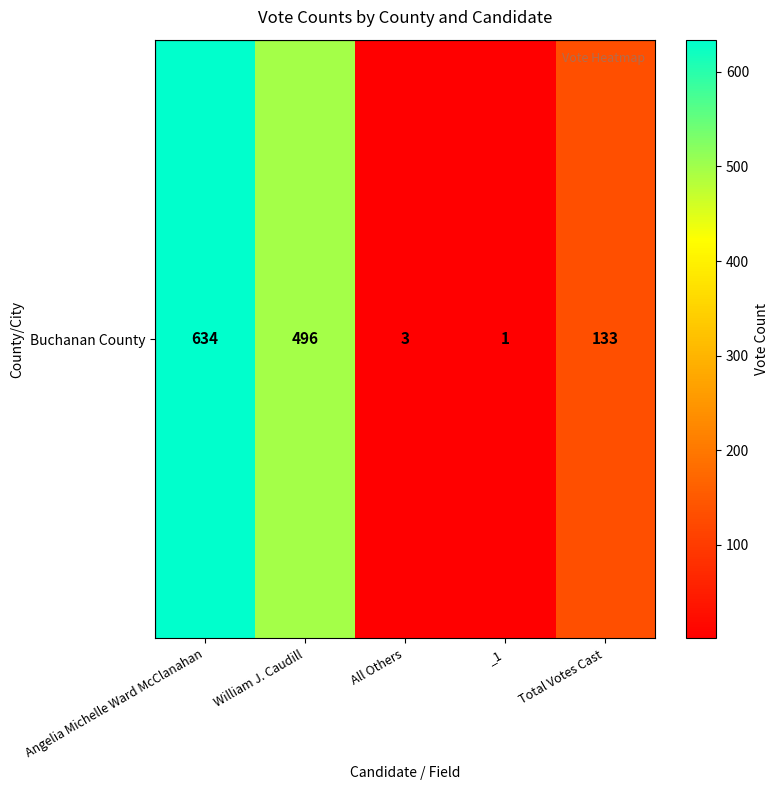

What is the sum of the values at William J. Caudill and _1?

497